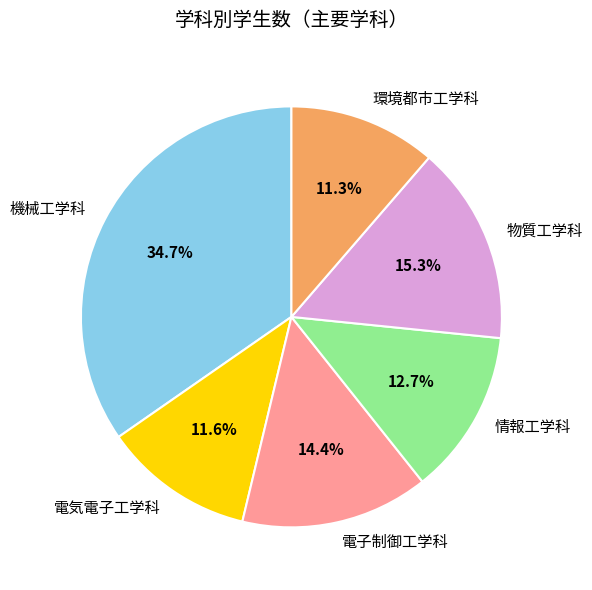

To the nearest percent, what is the difference between the largest and smallest slice percentages?

23%